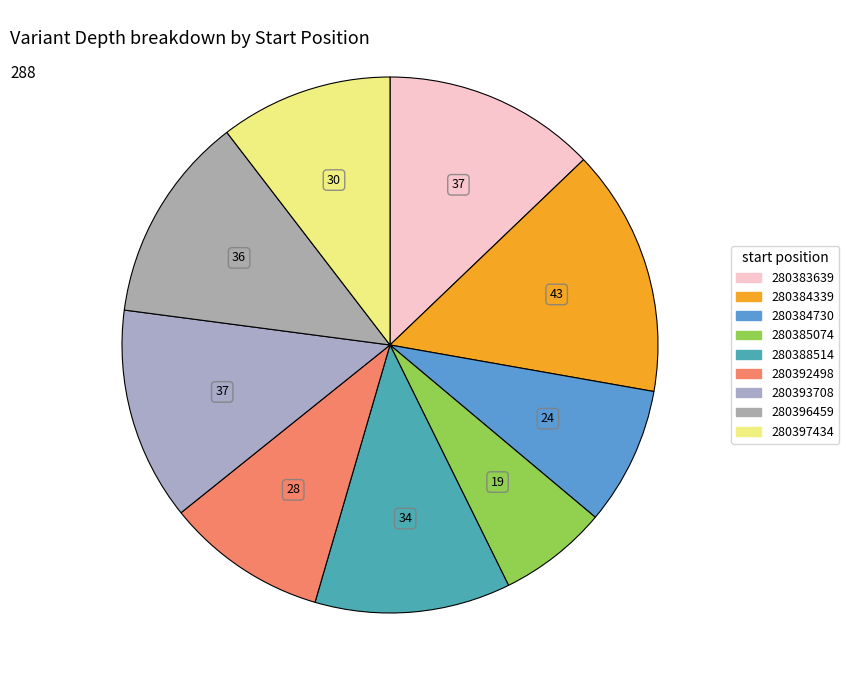

To the nearest percent, what percentage of the pie is 280393708?

13%